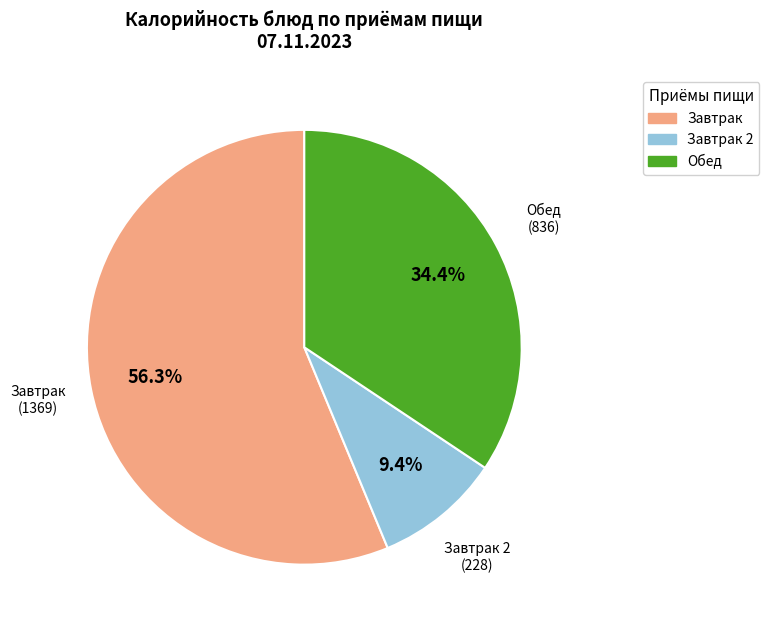

Is there any slice that represents more than half of the pie?

Yes